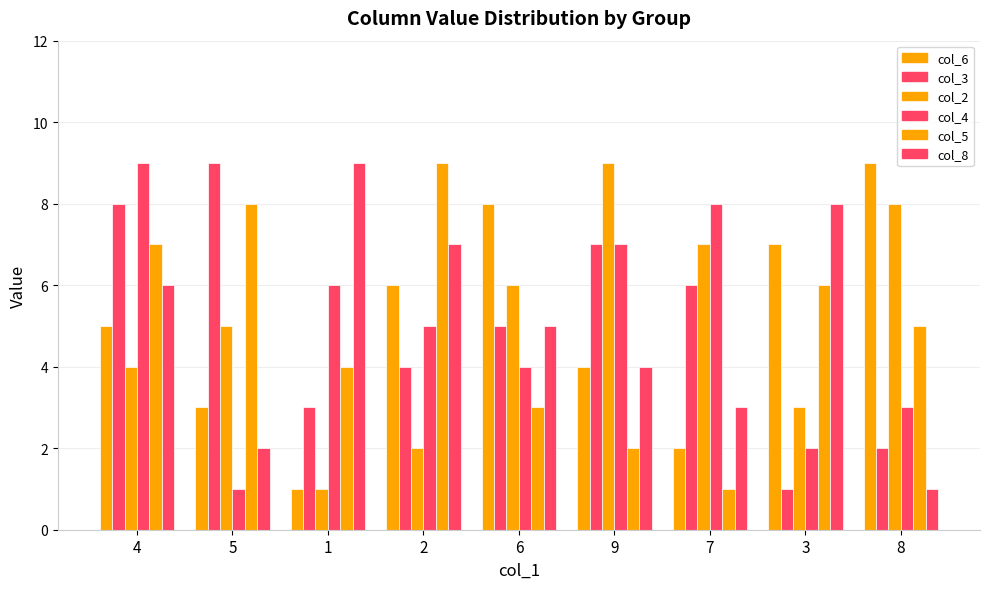

How many categories are shown in the chart?

9